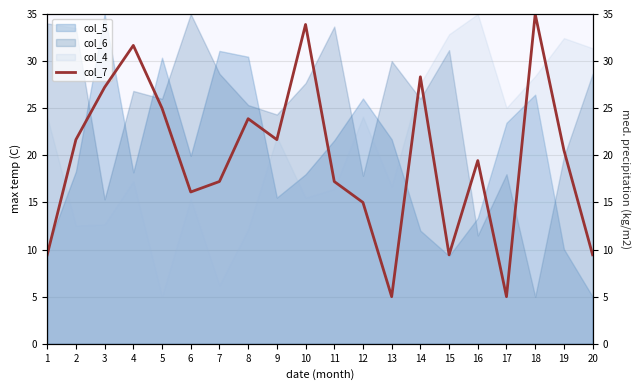

Rank the categories by value from highest to lowest.

18, 10, 4, 14, 3, 5, 8, 2, 9, 19, 16, 7, 11, 6, 12, 1, 15, 20, 13, 17